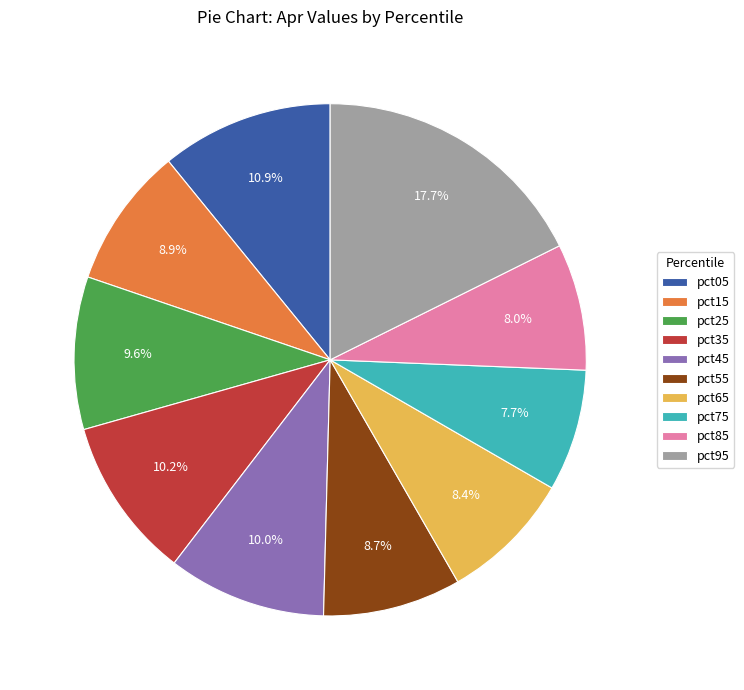

Is it true that pct65 is 1% of the pie?

False